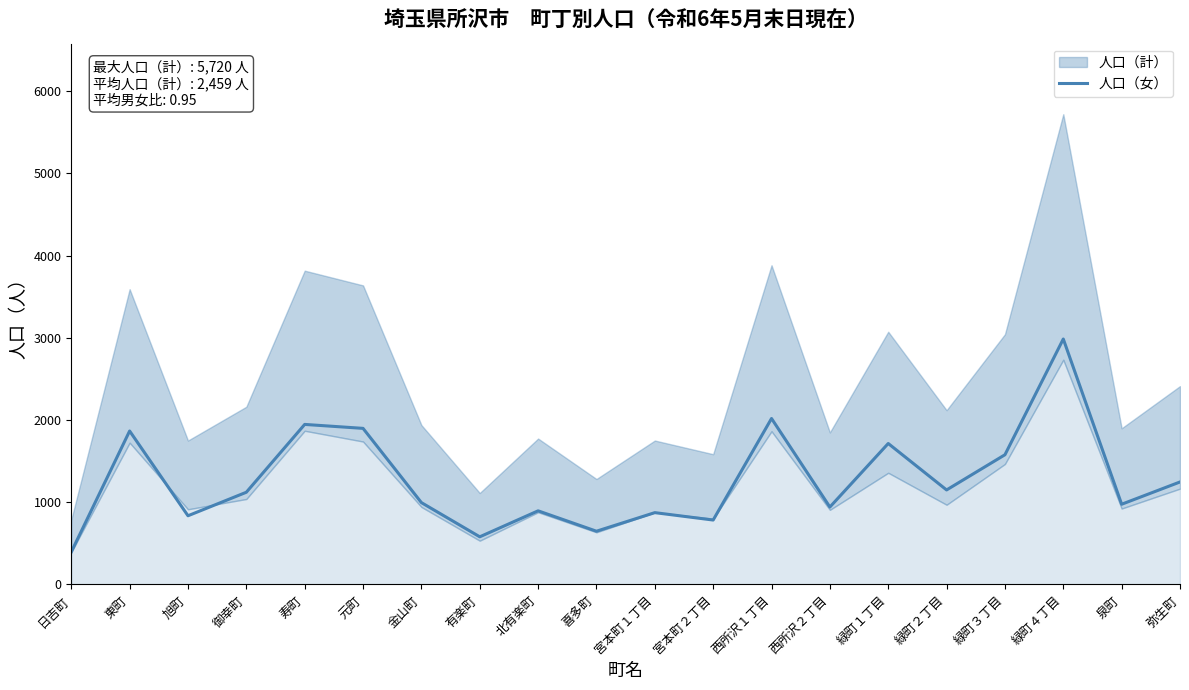

Approximately how many times larger is the value at 元町 compared to 日吉町?

4.8